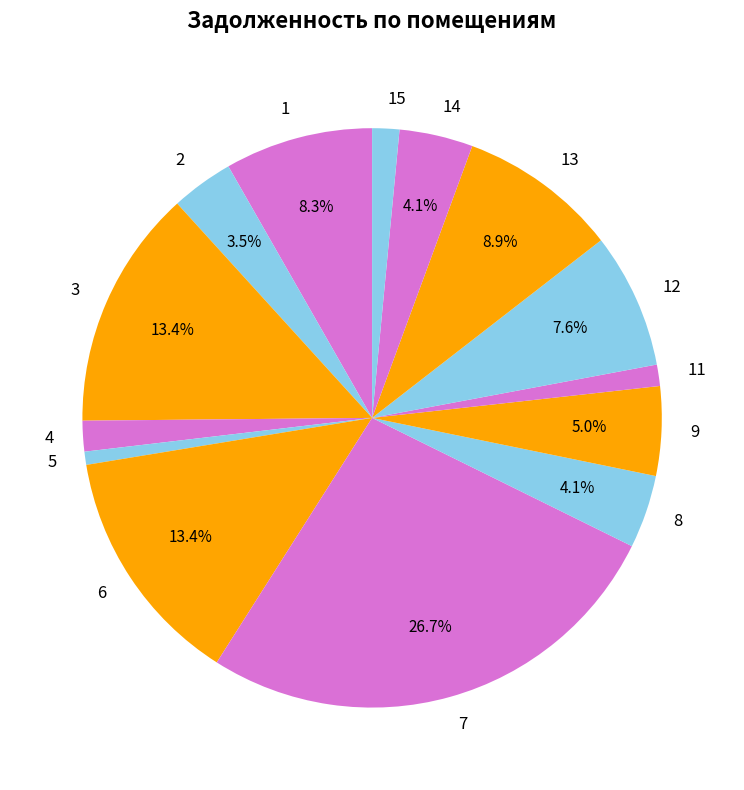

What is the largest slice in the pie chart?

7